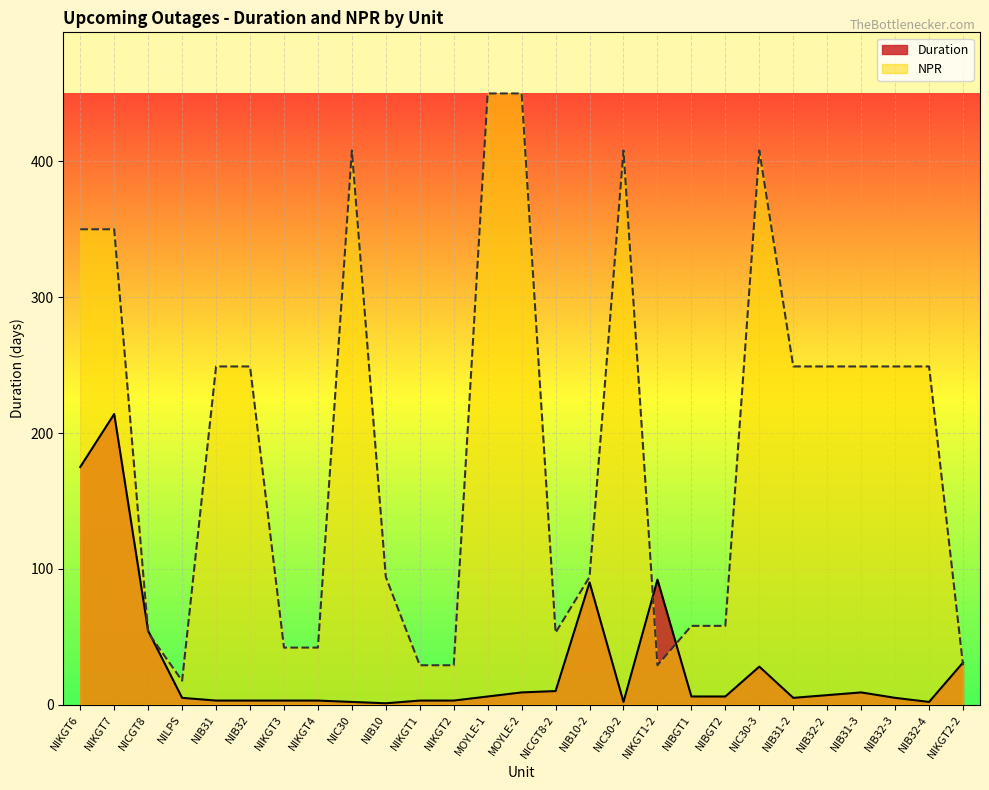

What is the difference between the second highest and second lowest values in the NPR series?

421.0